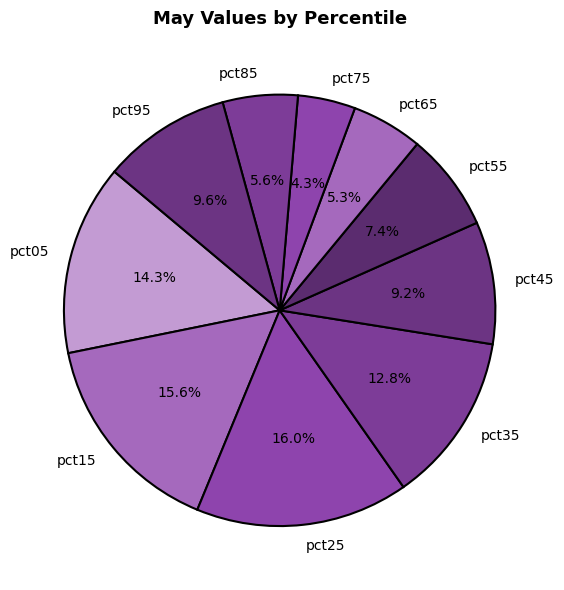

The pct05 slice represents 14% of the pie. True or false?

True